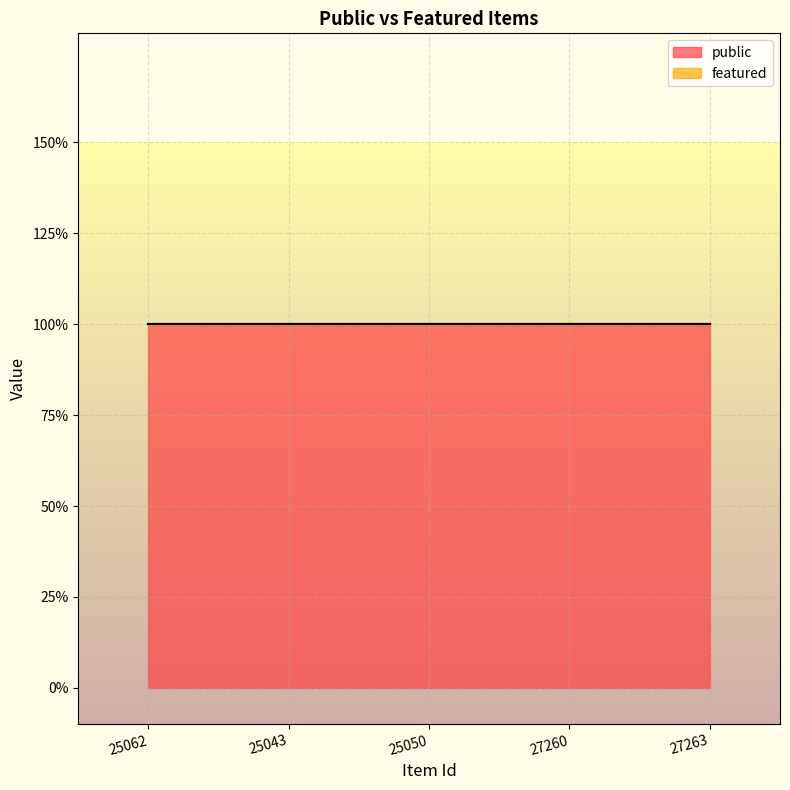

True or false: featured has a value of 0 at 27260.

True